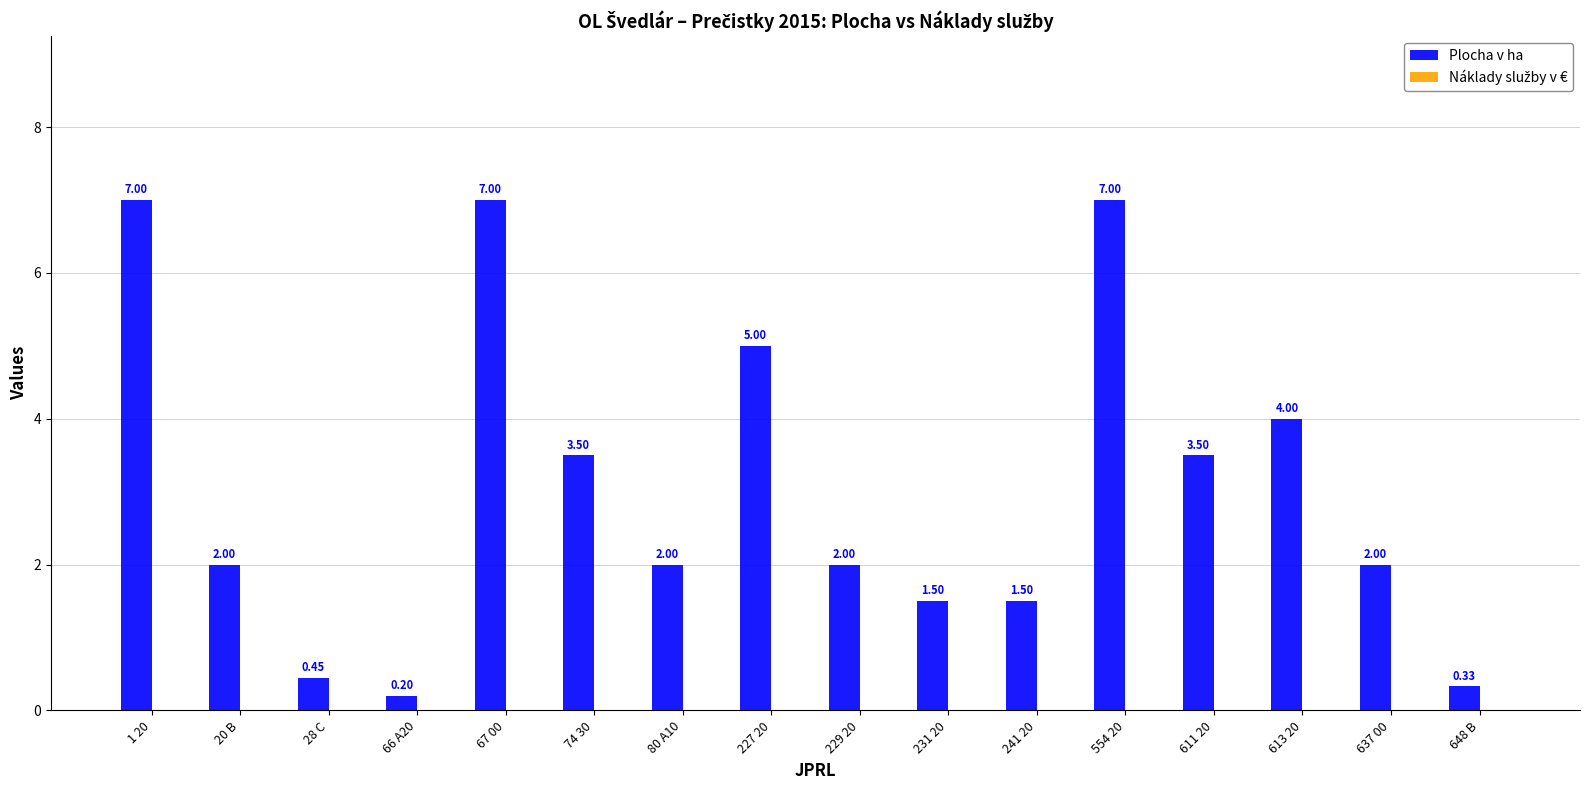

What is the difference between the maximum and minimum values?

6.8